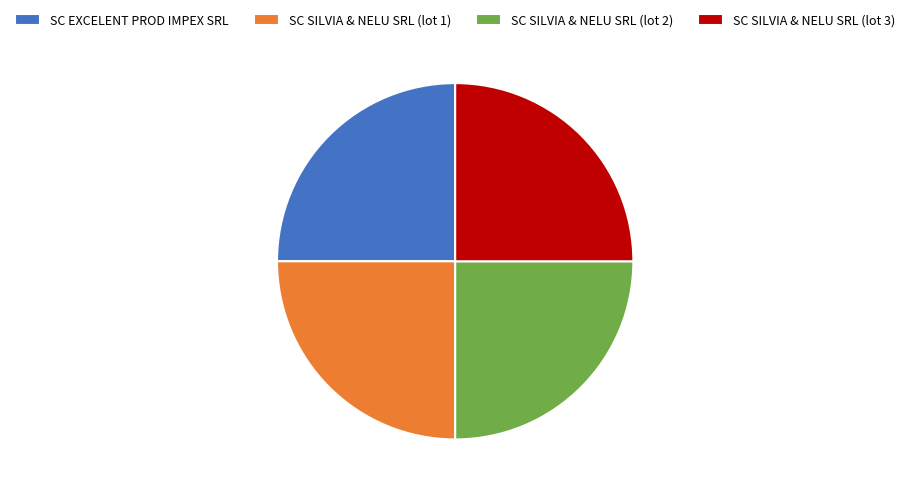

The SC SILVIA & NELU SRL (lot 2) slice represents 25% of the pie. True or false?

True